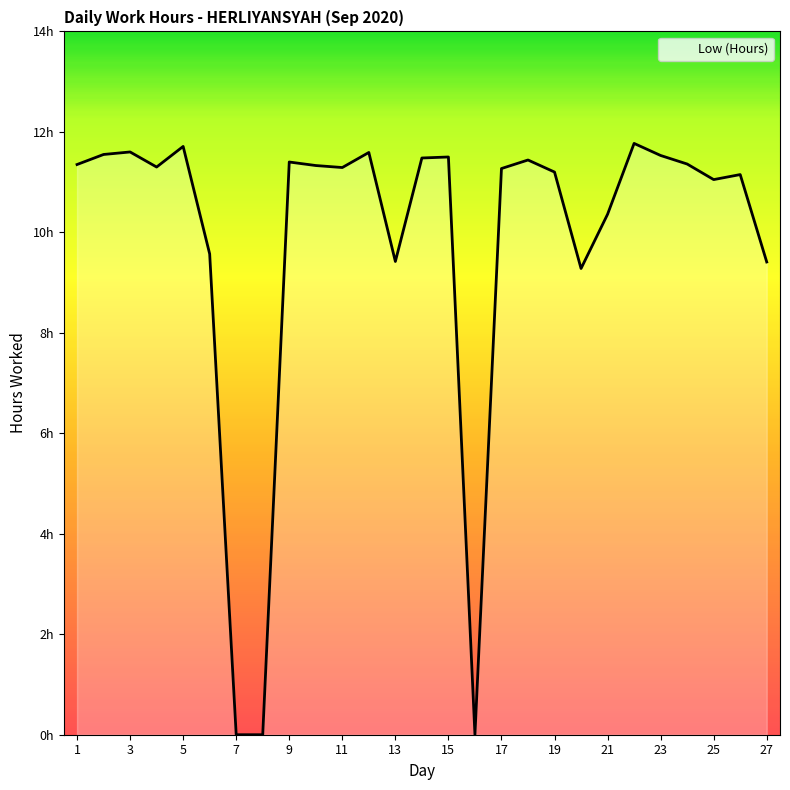

Where is the first local minimum?

4